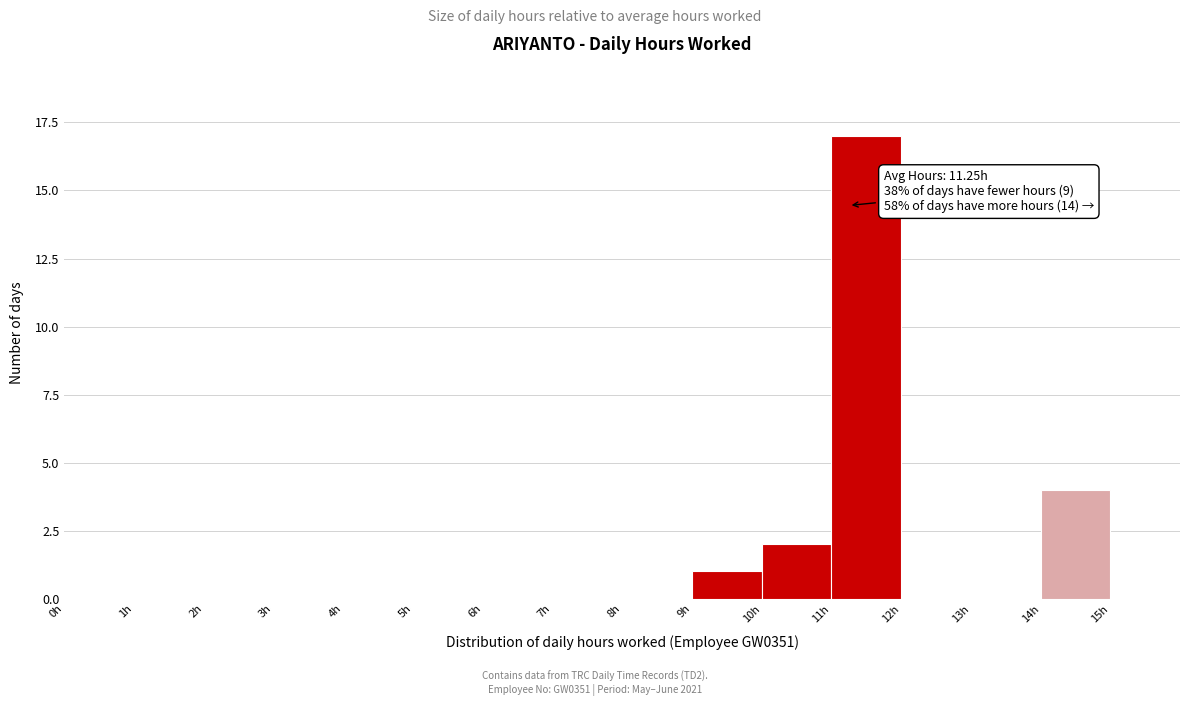

Which range on the x-axis has the tallest bar?

11 to 12